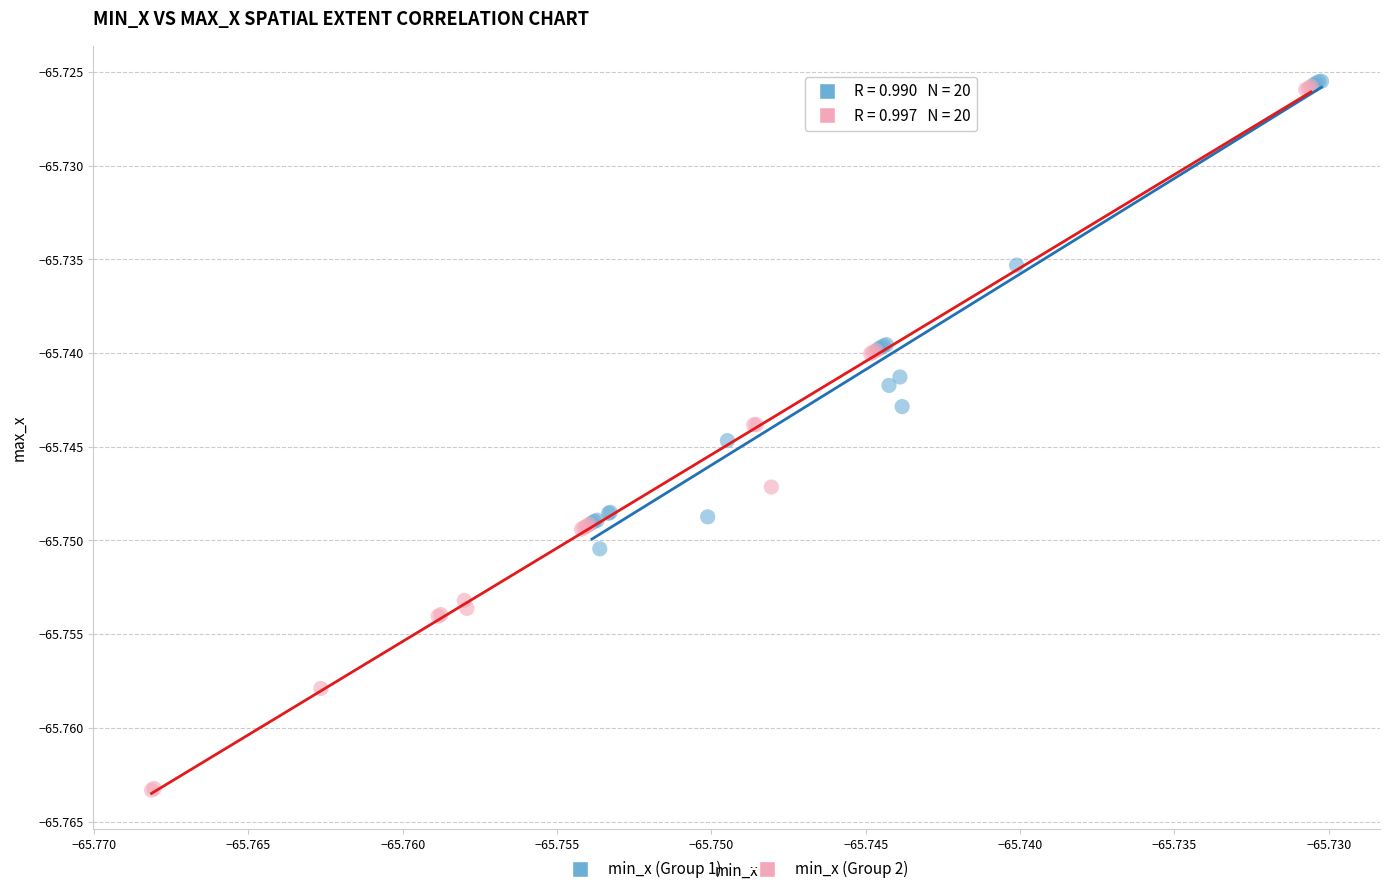

Which series has the largest Y range (max minus min)?

min_x (Group 2)